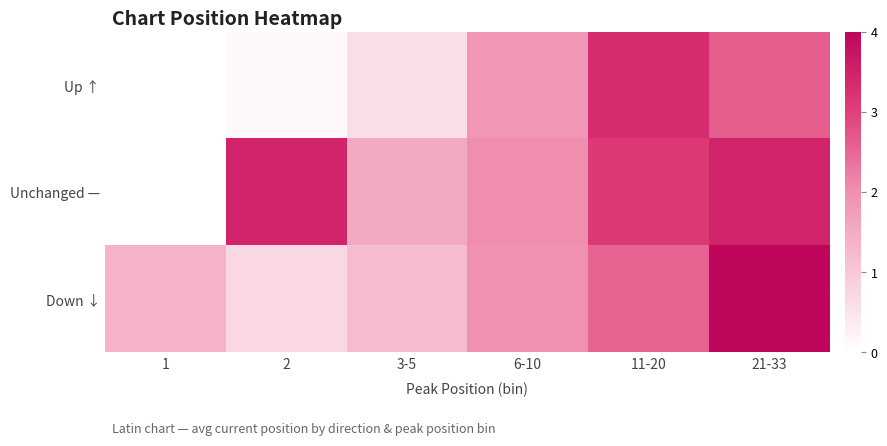

Is it true that Up ↑ equals 0.9 at 6-10?

False